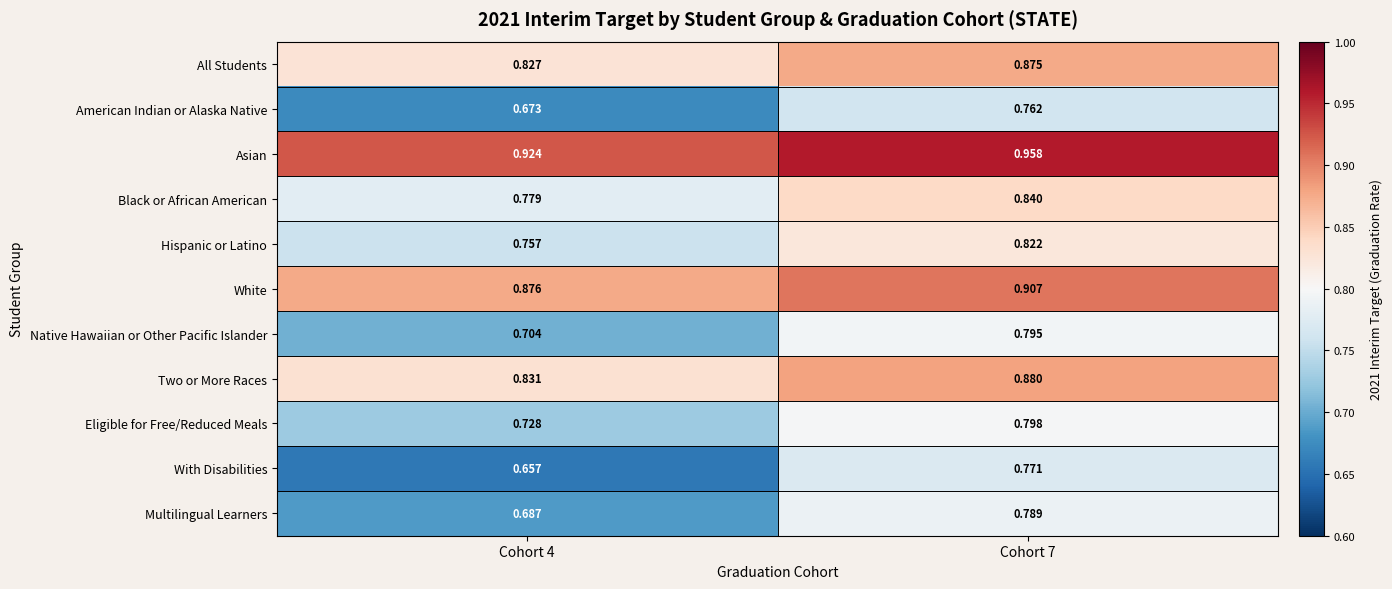

Which series has the widest spread of values?

With Disabilities